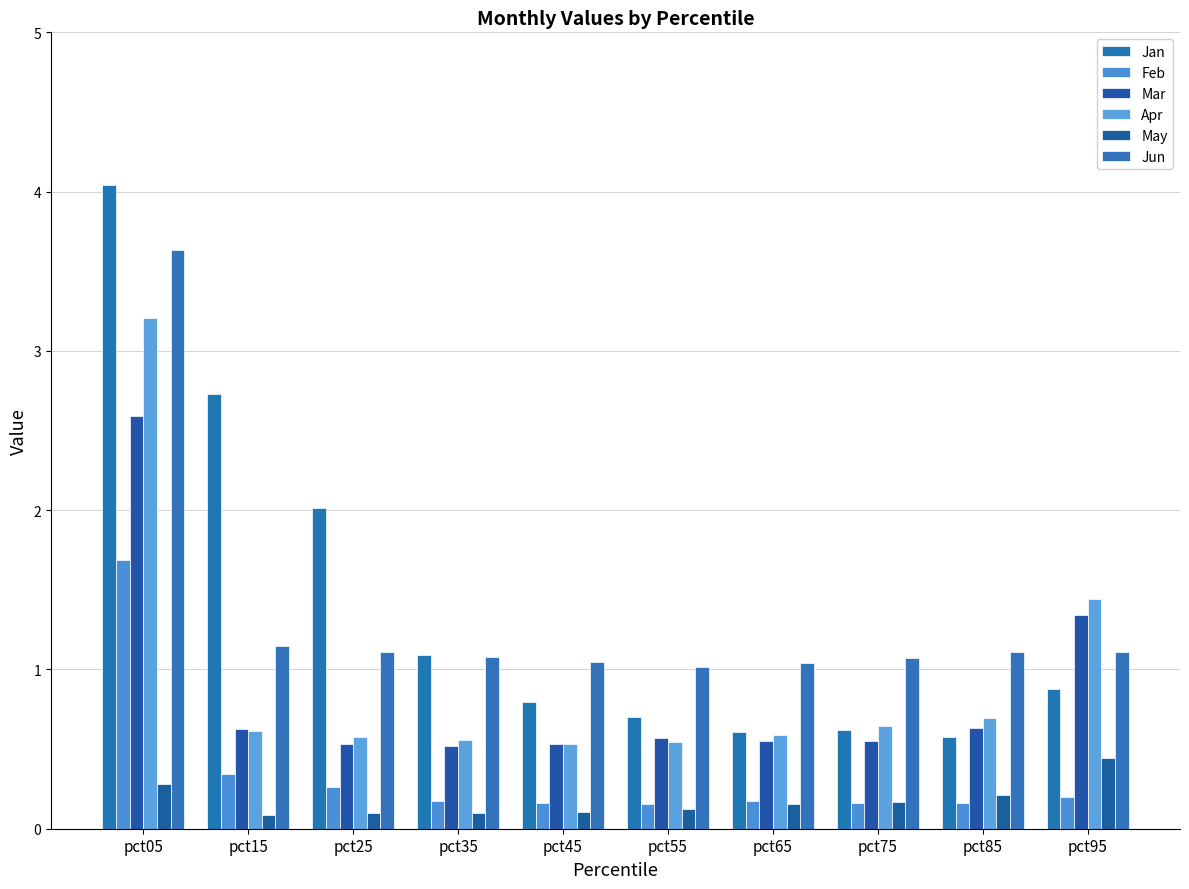

How many Mar values are between 0 and 1?

8